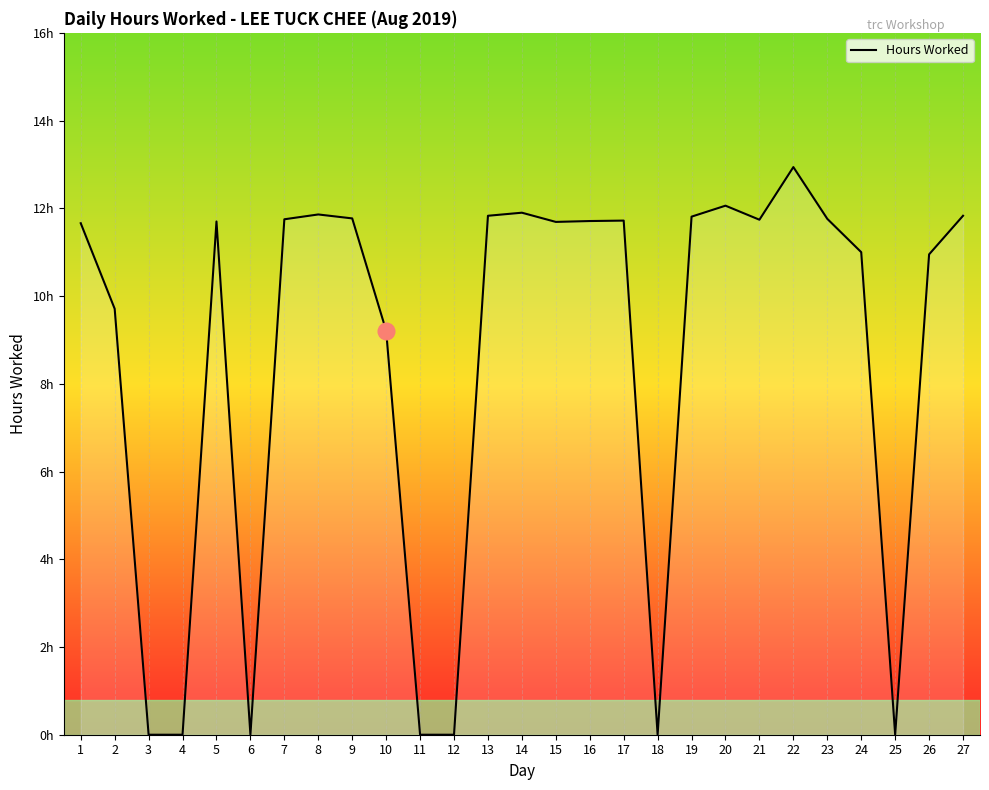

Where is the first local minimum?

6